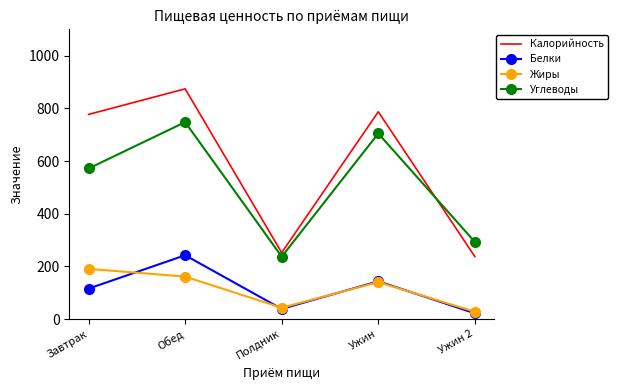

Is the value of Углеводы at Ужин greater than the value of Калорийность at Обед?

No